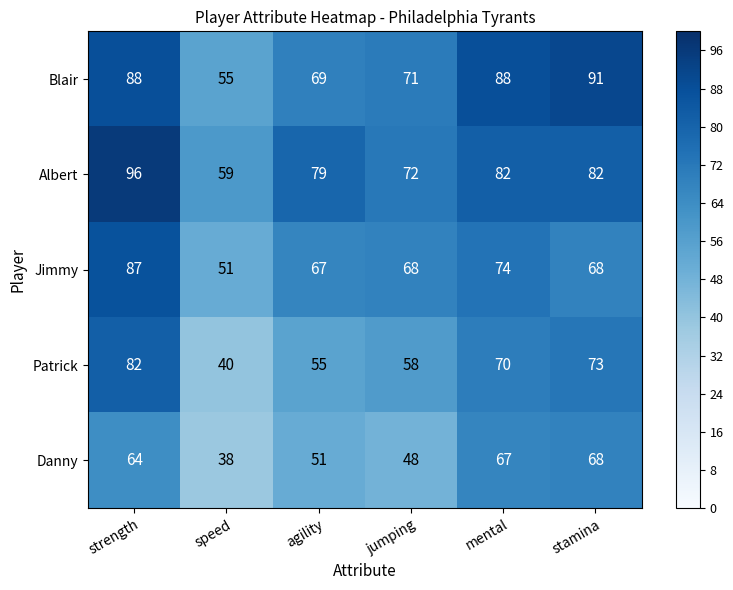

How many distinct data groups are displayed?

5